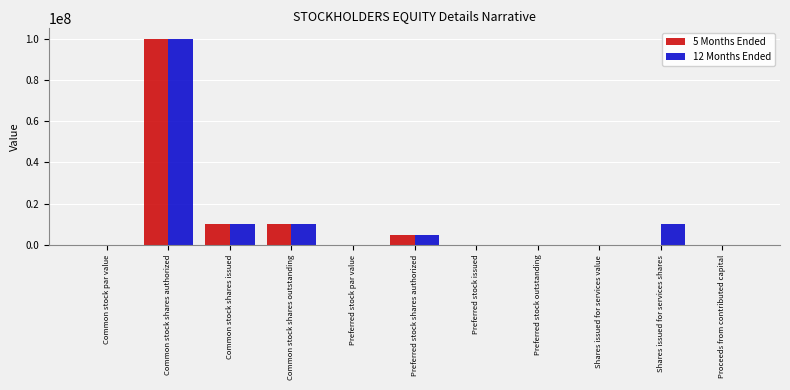

Where does the 5 Months Ended series first go above 1000?

Common stock shares authorized